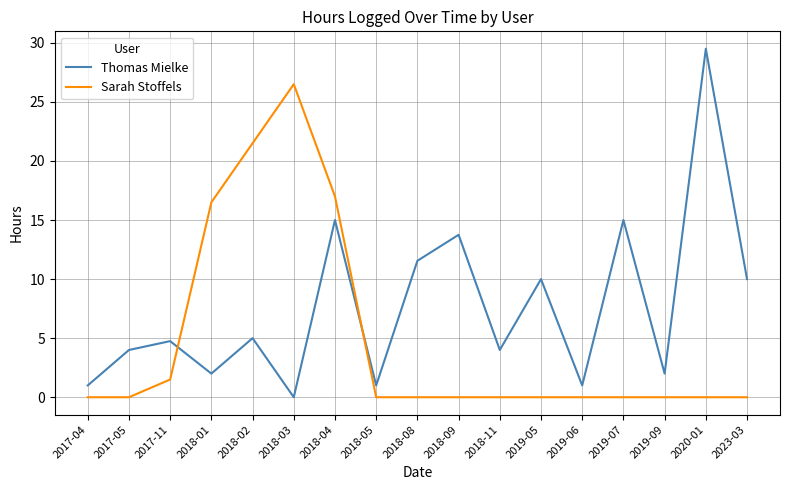

How many times do Sarah Stoffels and Thomas Mielke cross each other?

2